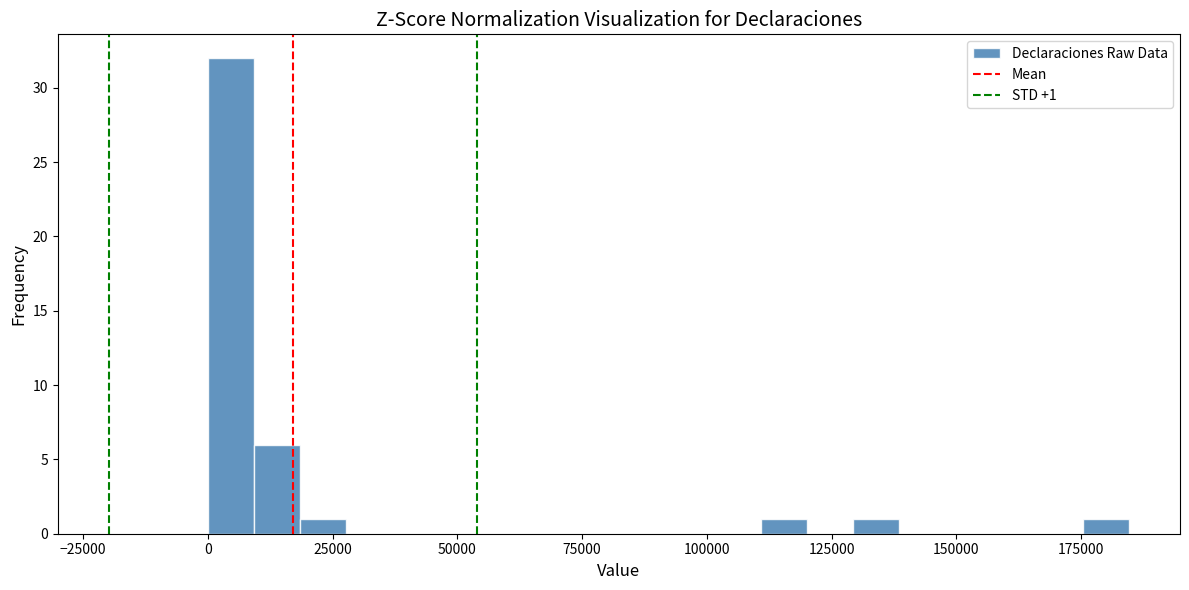

Read against the x-axis, roughly where is the centre of the tallest bar?

5000